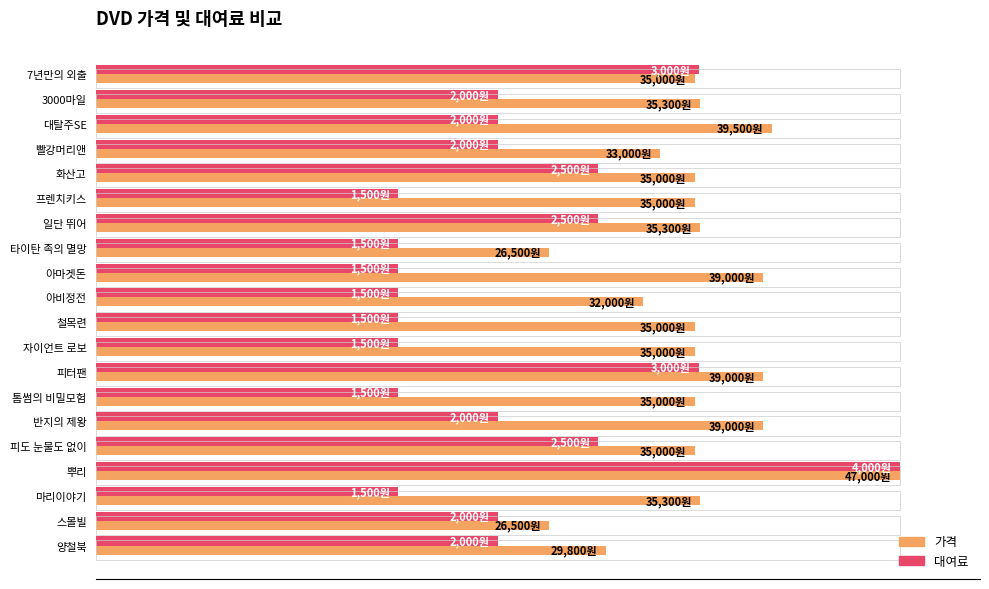

List the series in order of their overall mean, highest first.

가격, 대여료